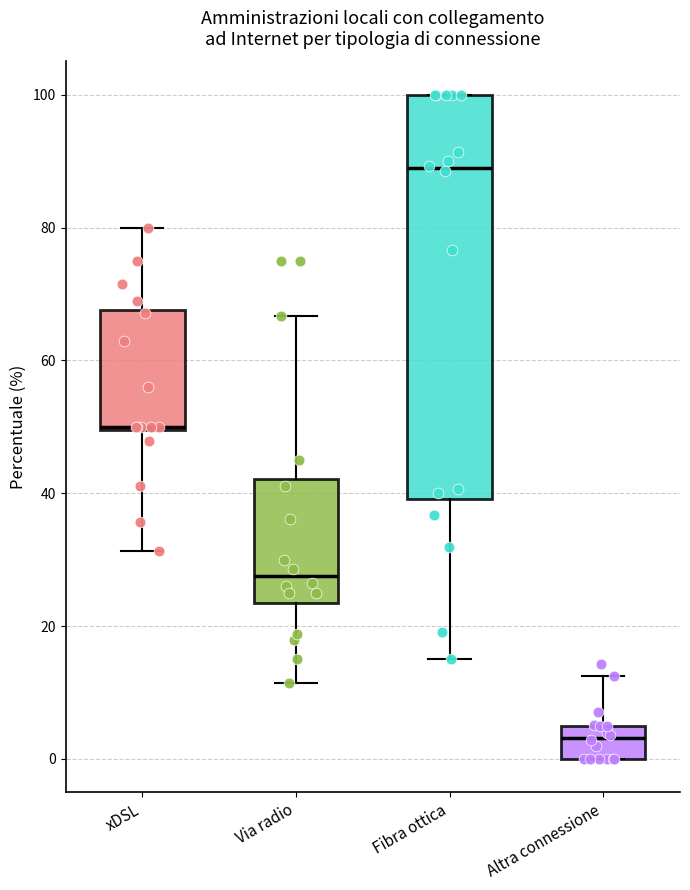

Reading left to right, transcribe this box plot: for each box, give where its median line is, the range the box spans, and where its two whiskers end, as read against the y-axis. The values are not printed on the chart, so give them approximately, as read against the axis.

xDSL: median 50, box 50 to 68, whiskers 32 to 80
Via radio: median 28, box 24 to 42, whiskers 12 to 66
Fibra ottica: median 88, box 40 to 100, whiskers 16 to 100
Altra connessione: median 4, box 0 to 6, whiskers 0 to 12